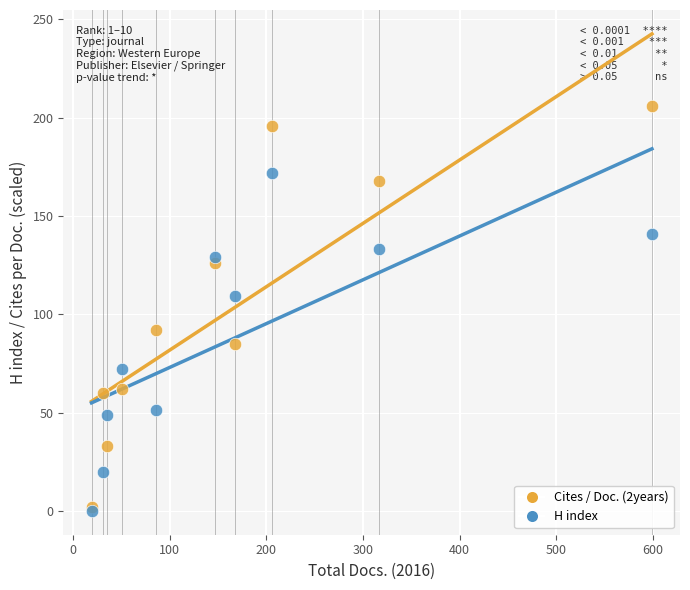

Across all series, what Y value is closest to 103?

109.2